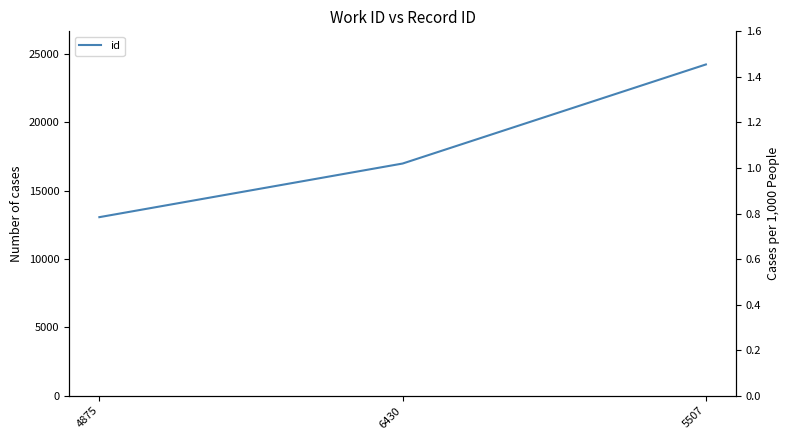

What is the difference between the values at 4875 and 6430?

3925